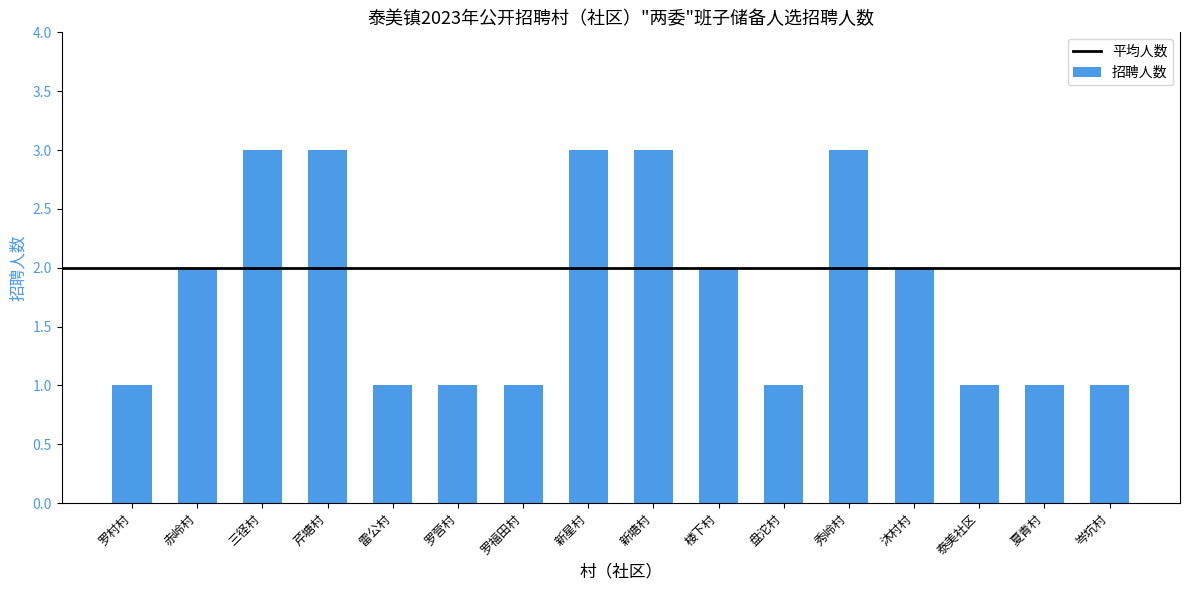

What is the difference between the second highest and minimum values?

2